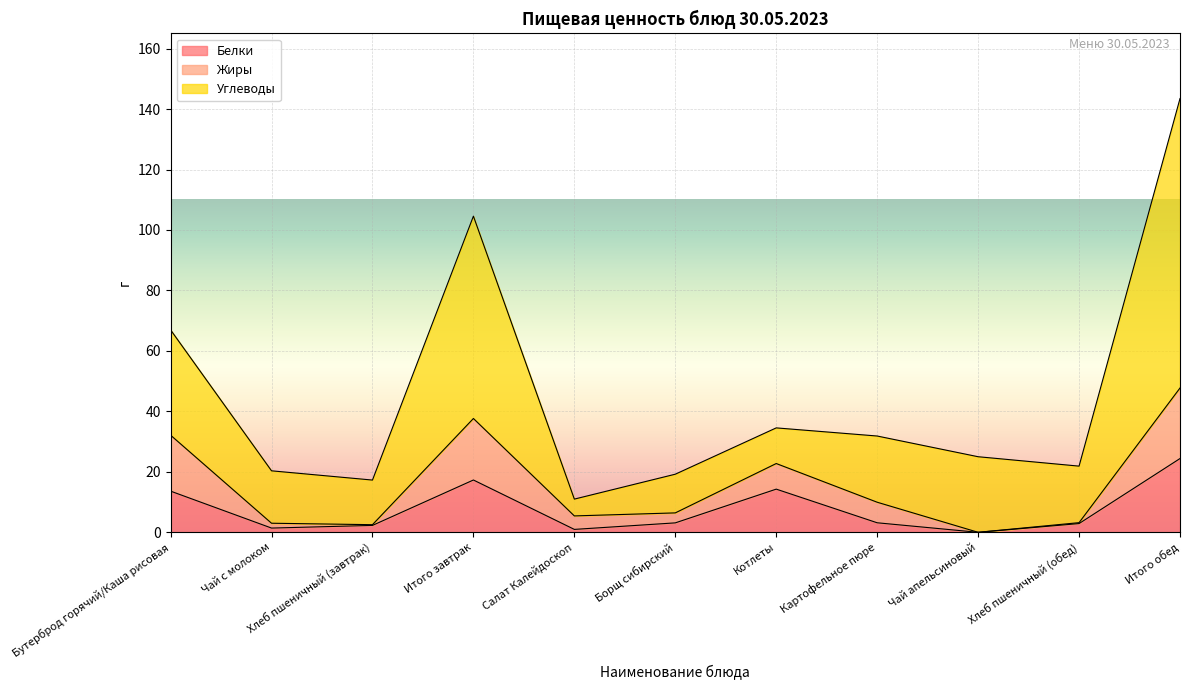

True or false: Жиры has a value of 4.8 at Чай с молоком.

False